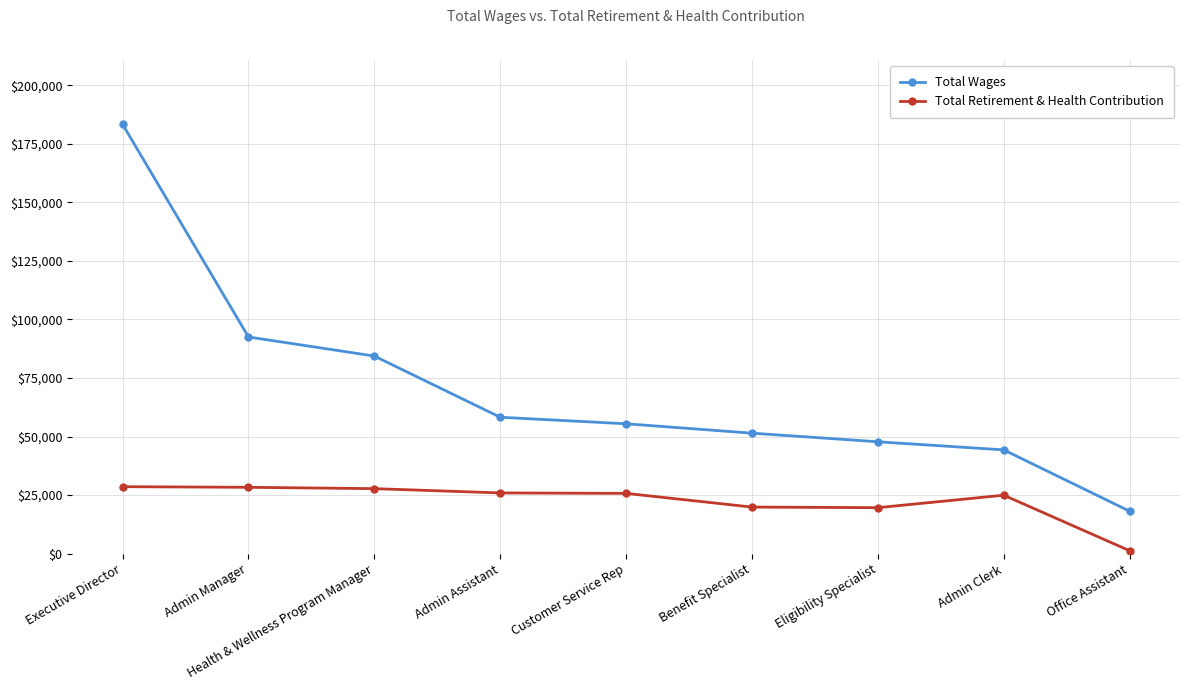

What is the difference between the maximum and minimum values in the Total Retirement & Health Contribution series?

27340